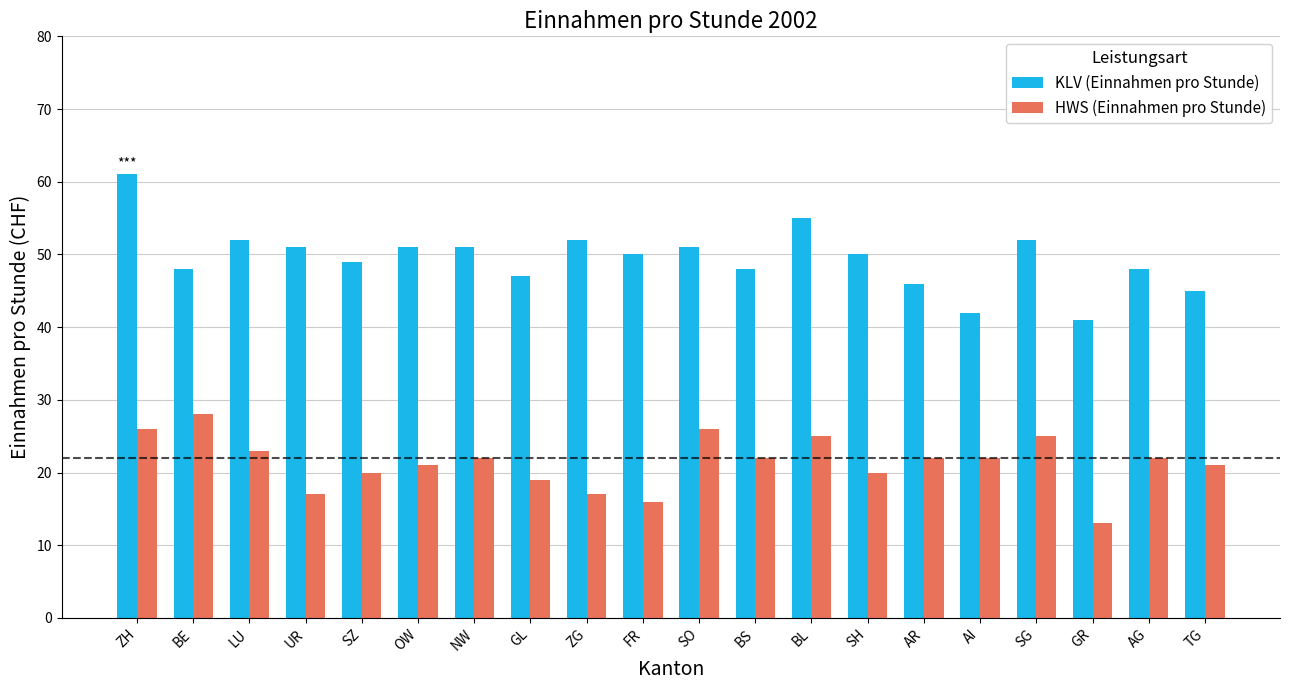

What is the maximum value for KLV (Einnahmen pro Stunde)?

61